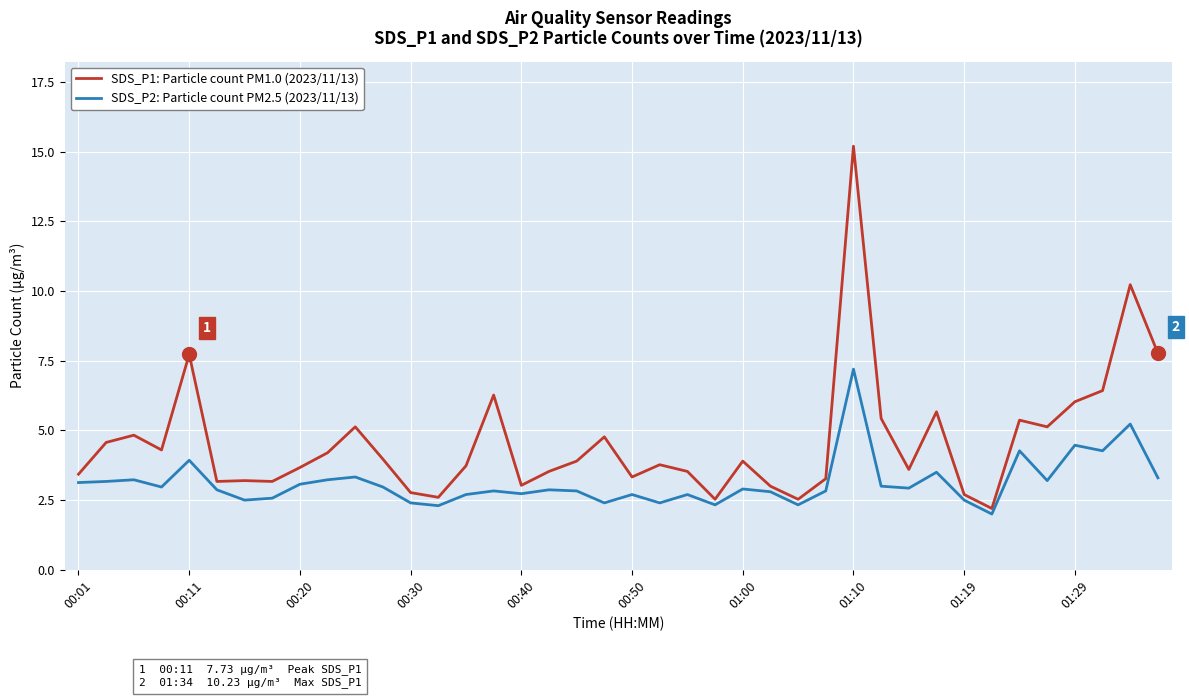

What is the difference between the maximum and minimum values in the SDS_P1: Particle count PM1.0 (2023/11/13) series?

13.0